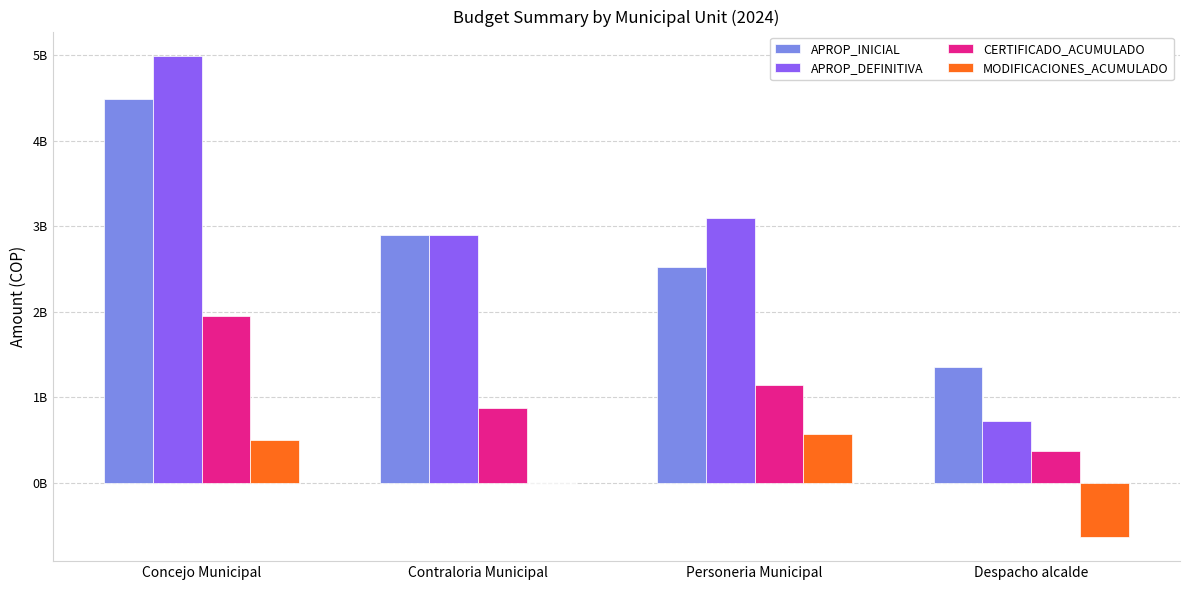

True or false: MODIFICACIONES_ACUMULADO has a value of -634000000.0 at Despacho alcalde.

True